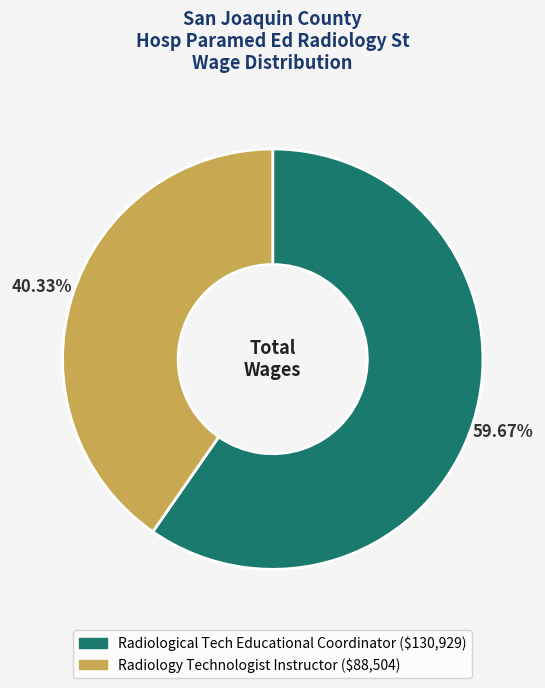

Which has a higher value, Radiological Tech Educational Coordinator or Radiology Technologist Instructor?

Radiological Tech Educational Coordinator